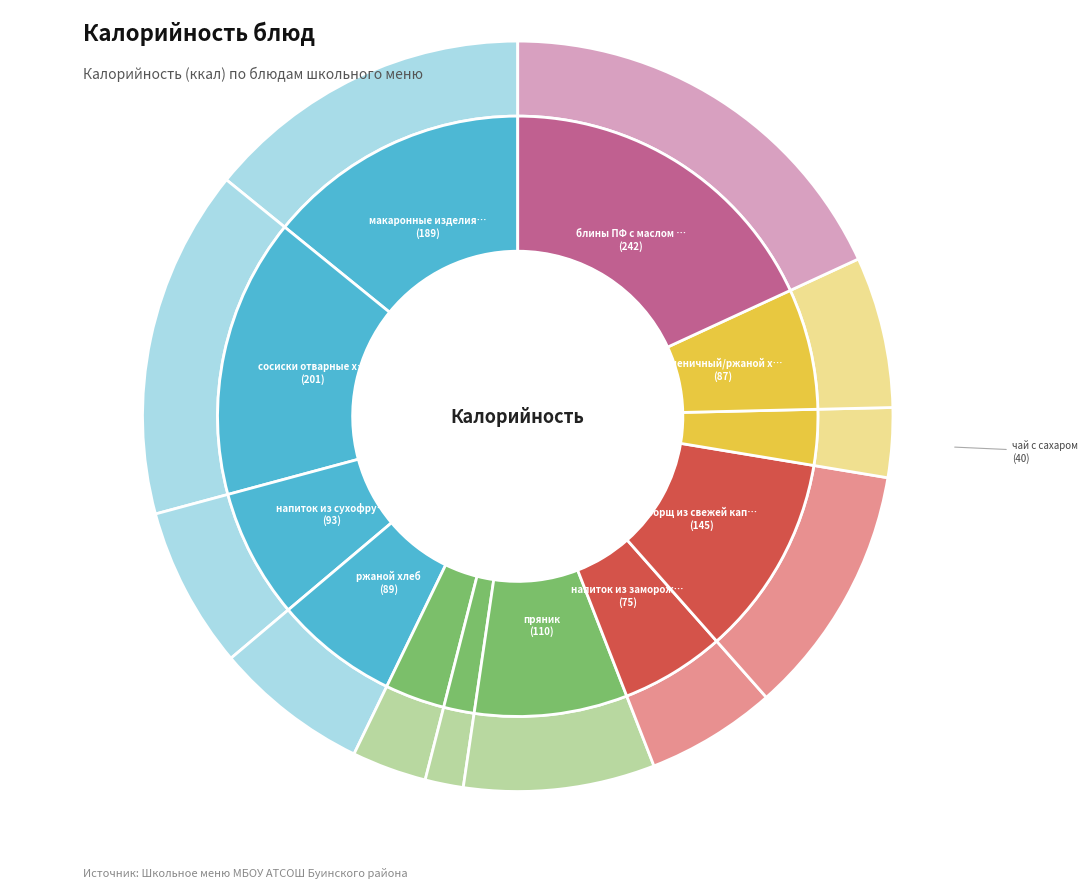

What percentage is the макаронные изделия отварные с маслом slice, to the nearest percent?

14%